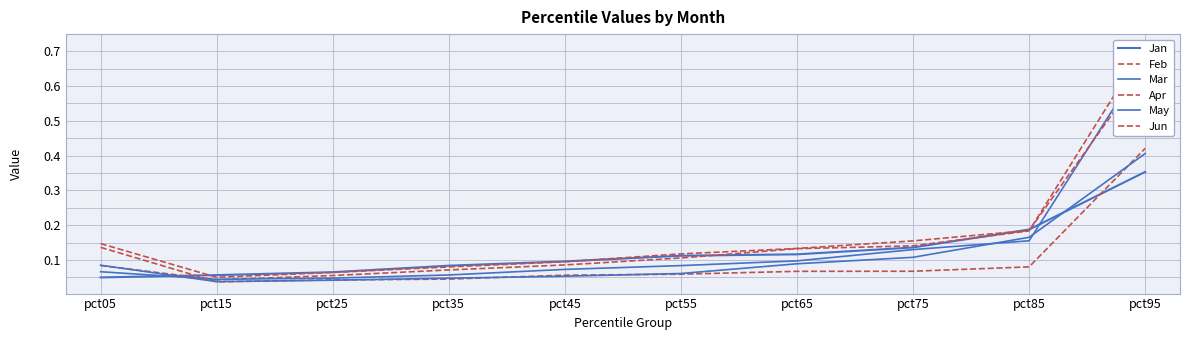

Does the chart display data point markers on the line(s)?

No